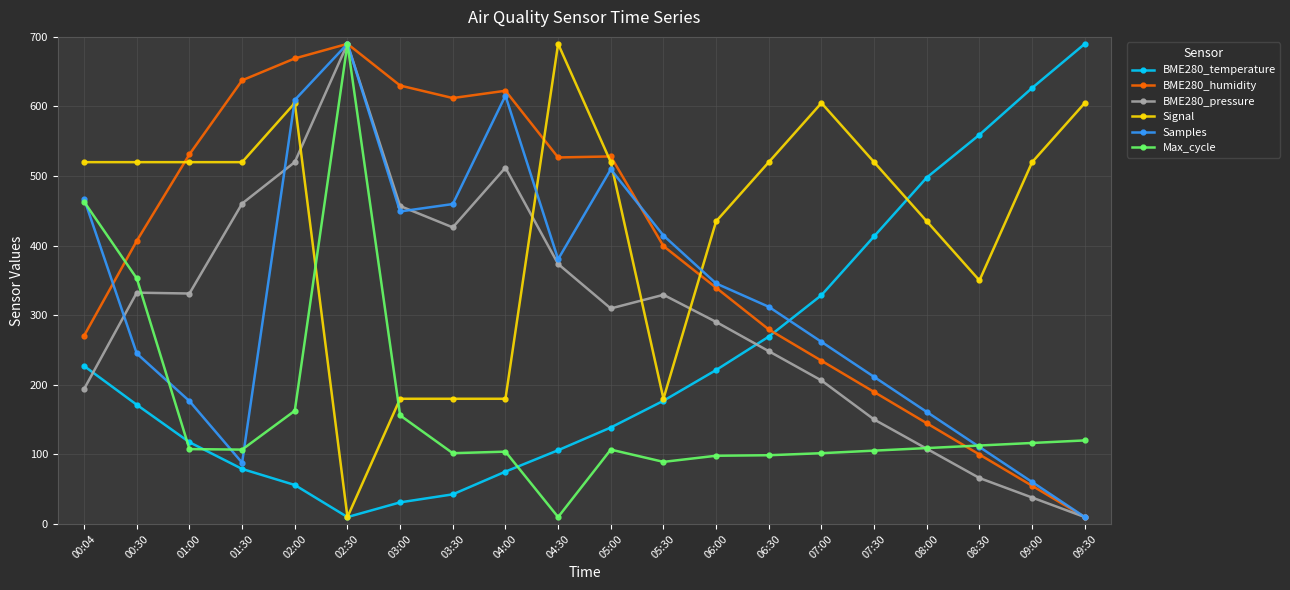

Which category has the highest value in the BME280_humidity series?

02:30